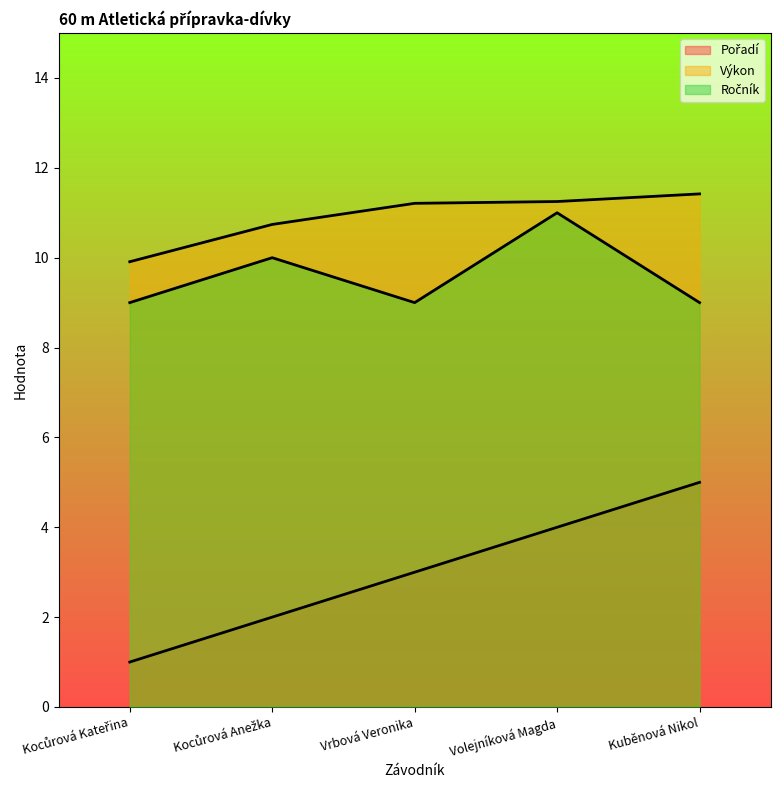

True or false: Pořadí has more than 1 interior local peaks.

False